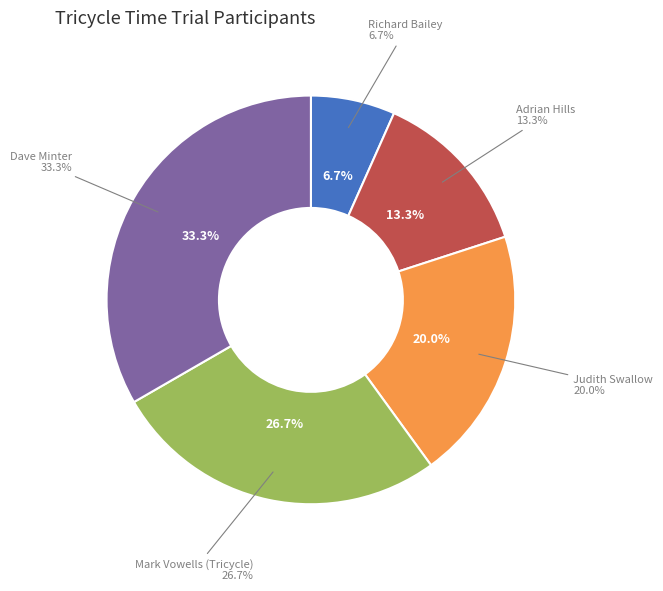

Count the number of slices in the pie.

5